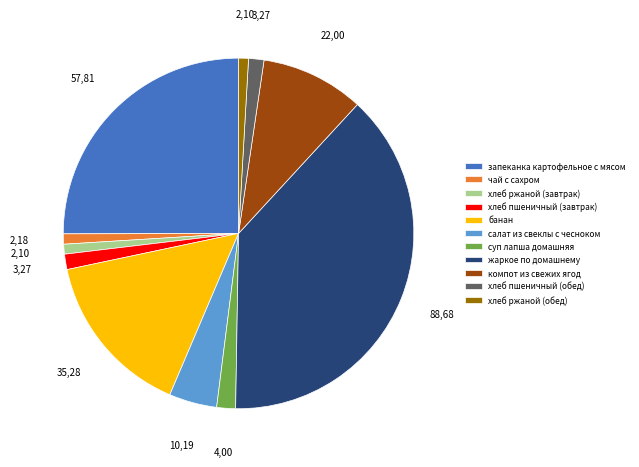

What is the largest slice in the pie chart?

жаркое по домашнему